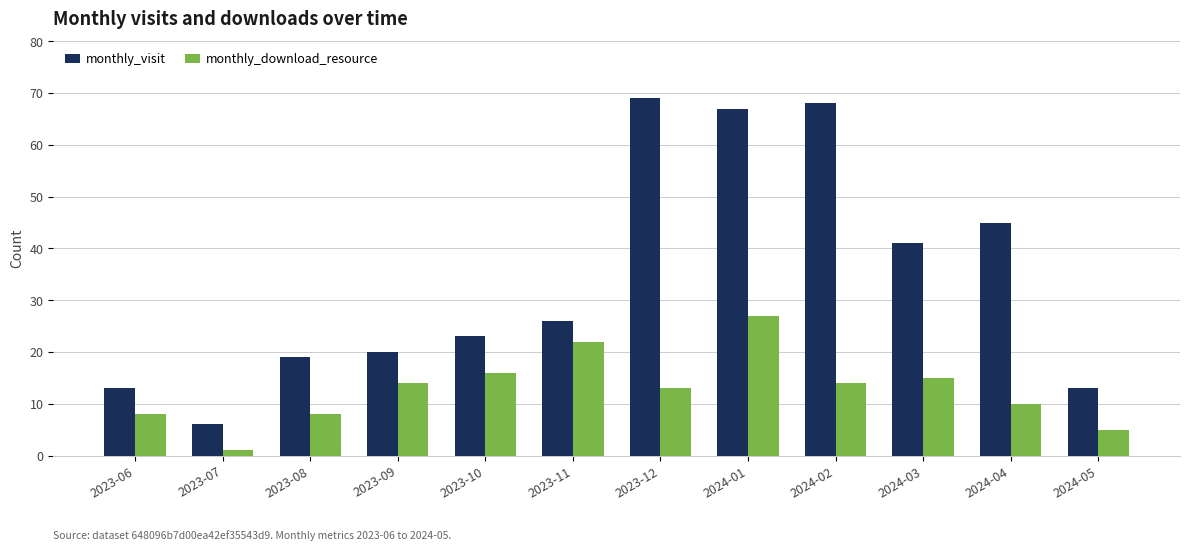

At which category is the sum across all series the highest?

2024-01